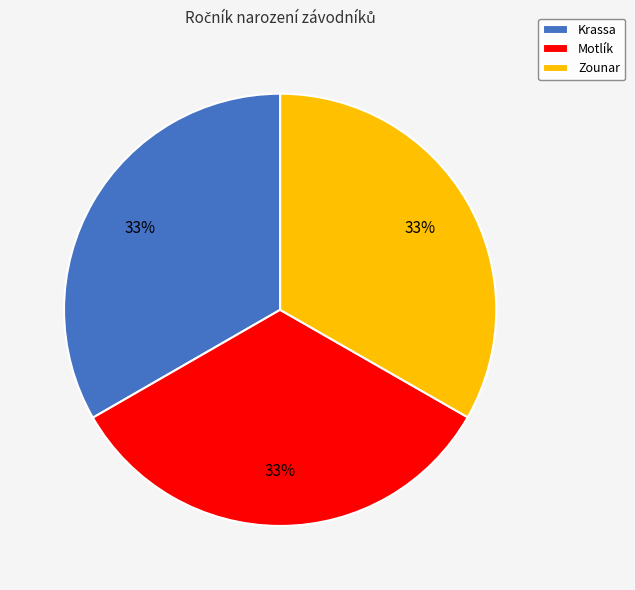

True or false: Krassa accounts for 33% of the total.

True